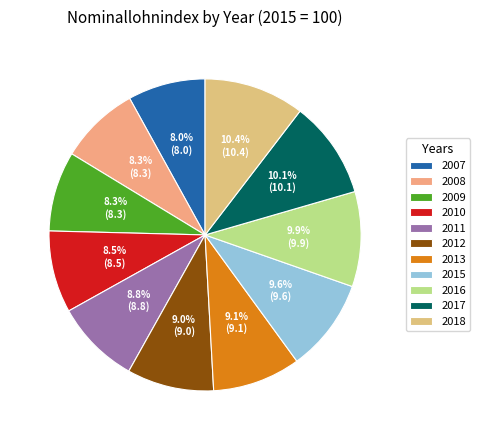

How many segments does this pie chart have?

11